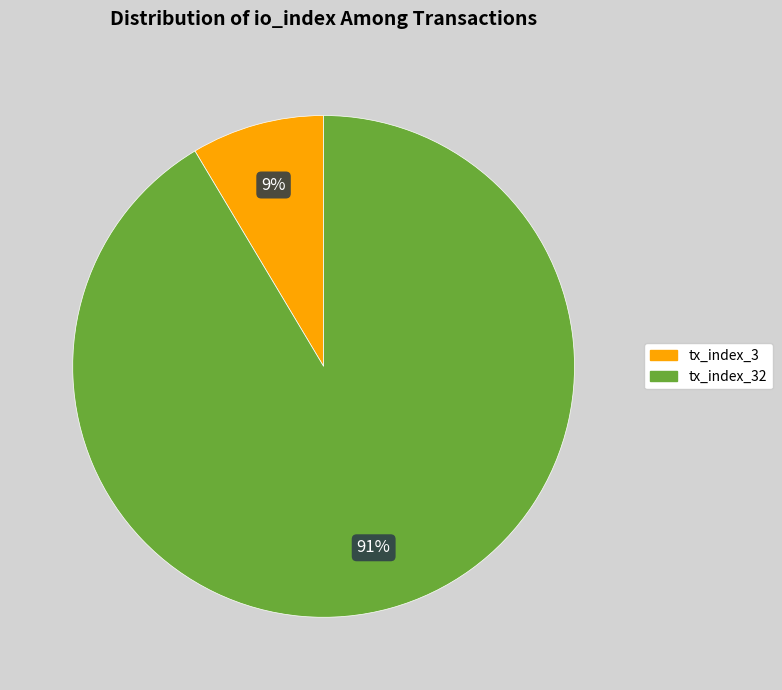

Is there any slice that represents more than half of the pie?

Yes